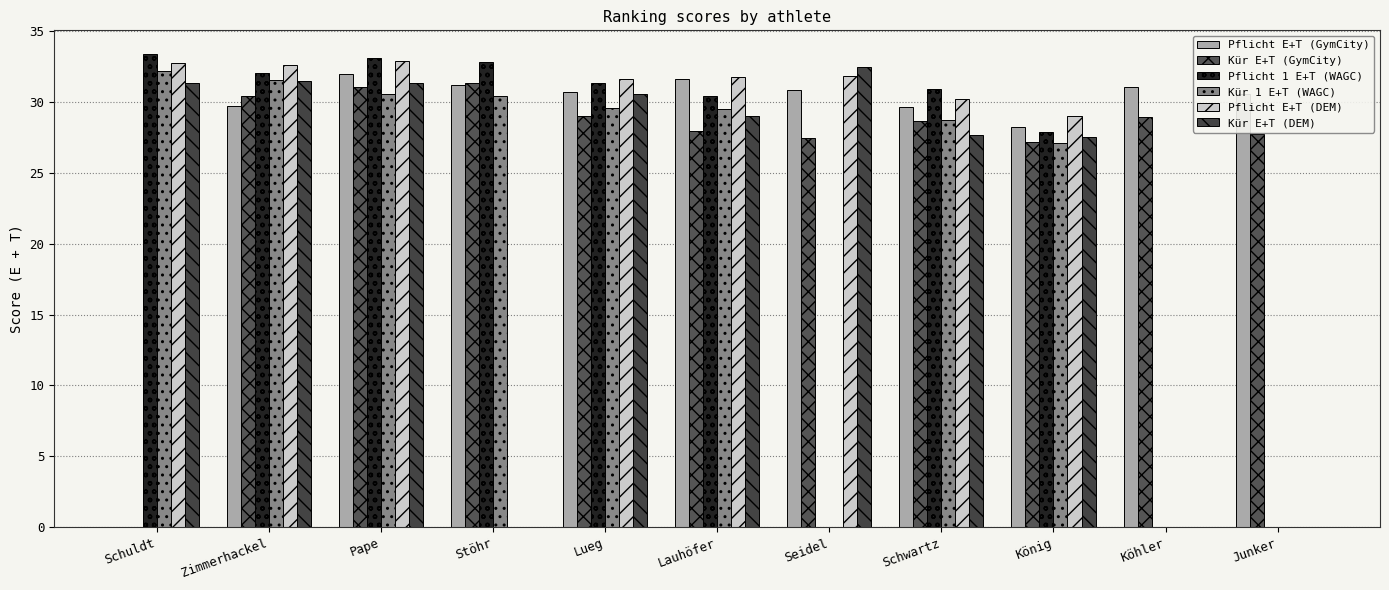

How many series are shown in this chart?

6